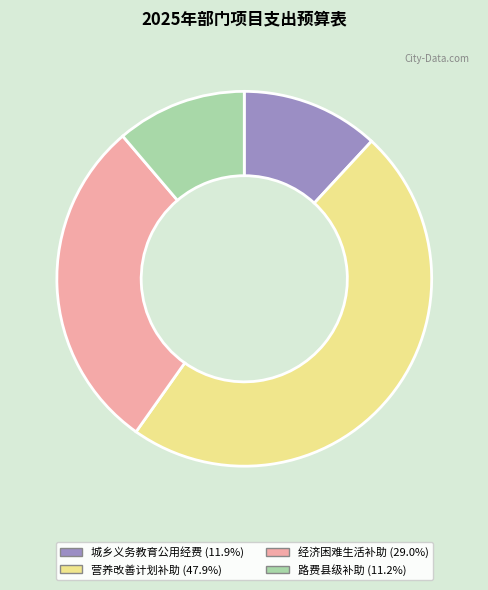

Does any single category account for the majority?

No